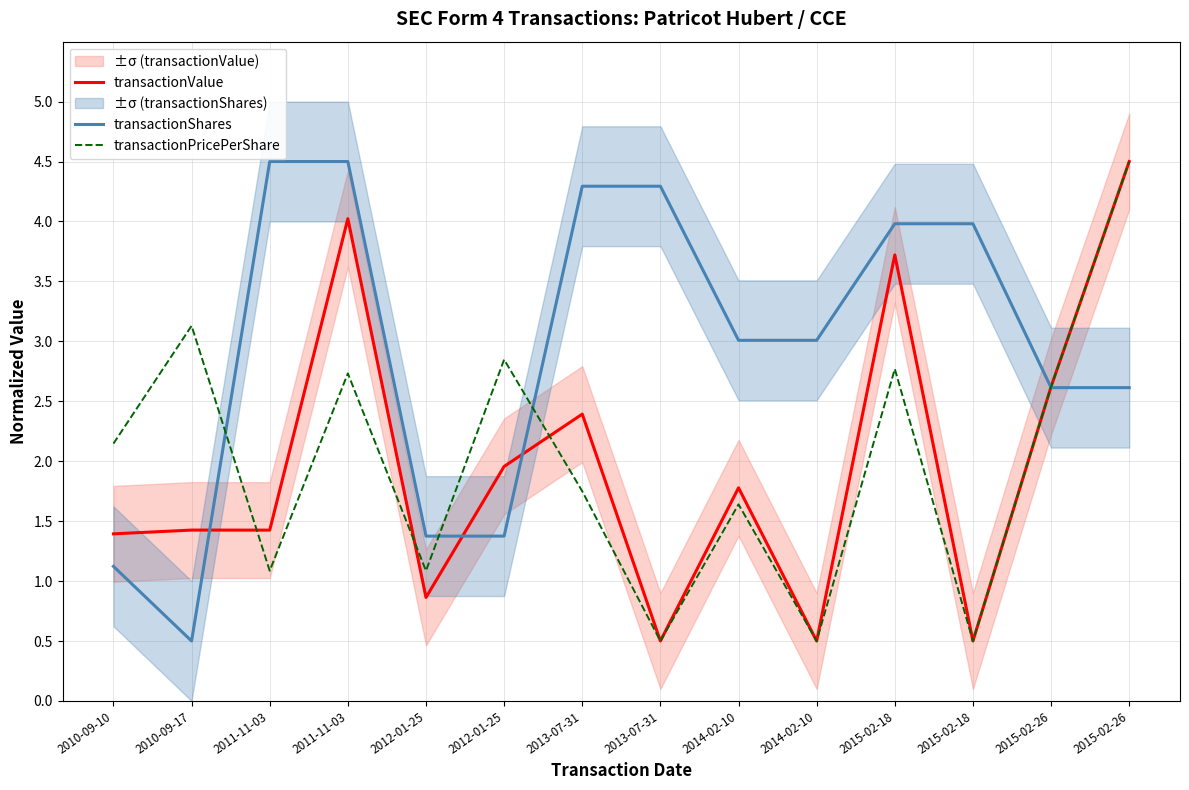

What is the sum of the transactionValue values at 2010-09-10 and 2012-01-25?

3.4